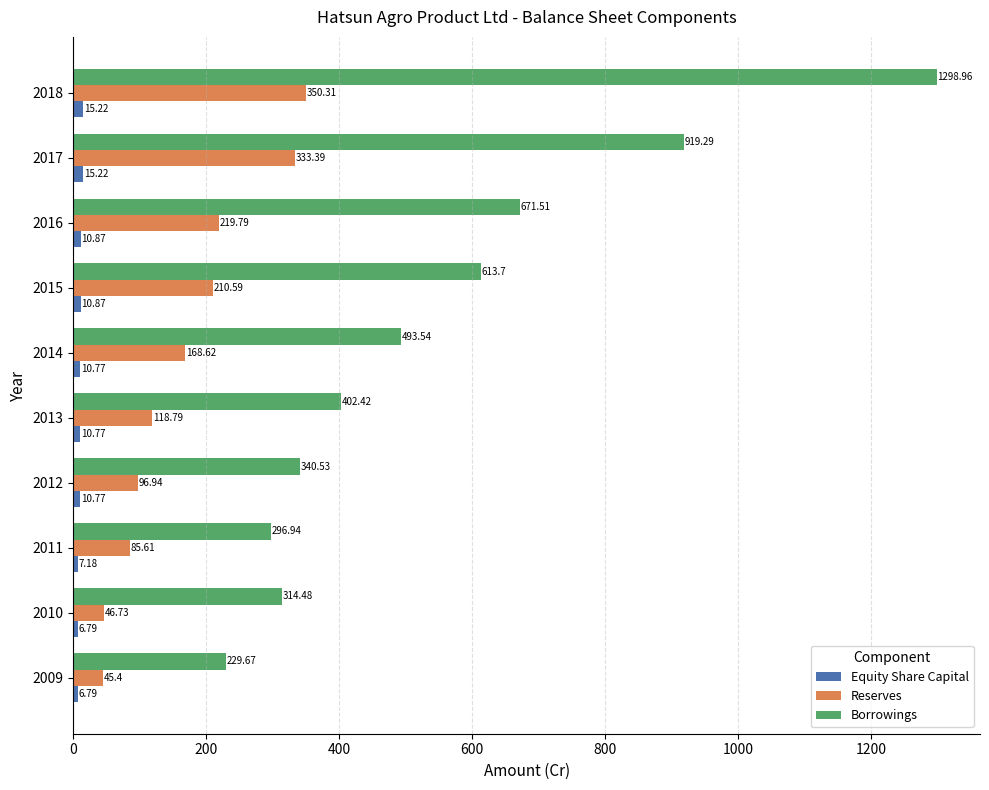

Between 2017 and 2018, which series saw the biggest shift?

Borrowings